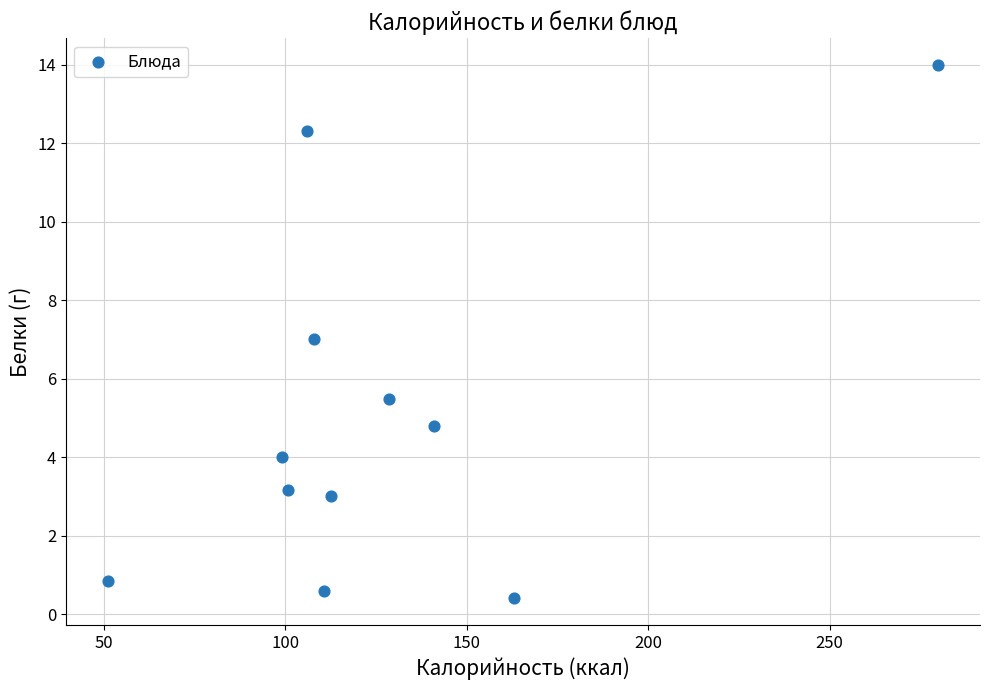

What is the range of X values (max minus min)?

229.0